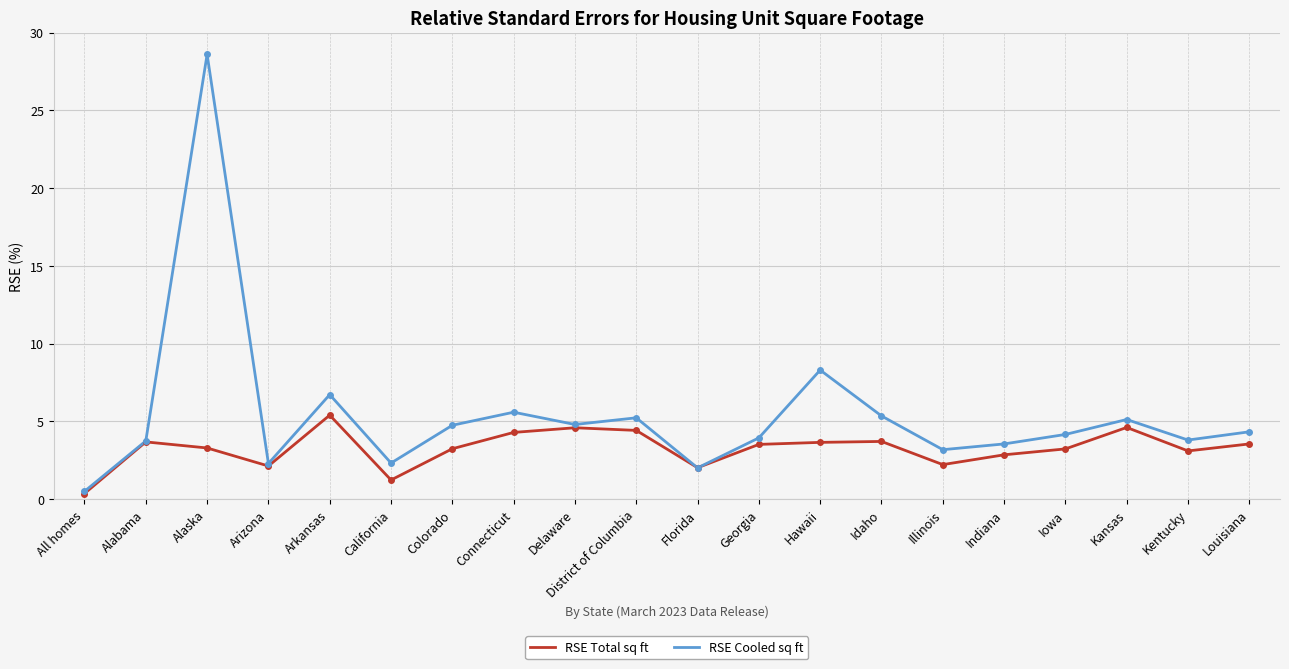

In RSE Total sq ft, how many points are higher than both neighbors (excluding endpoints)?

5